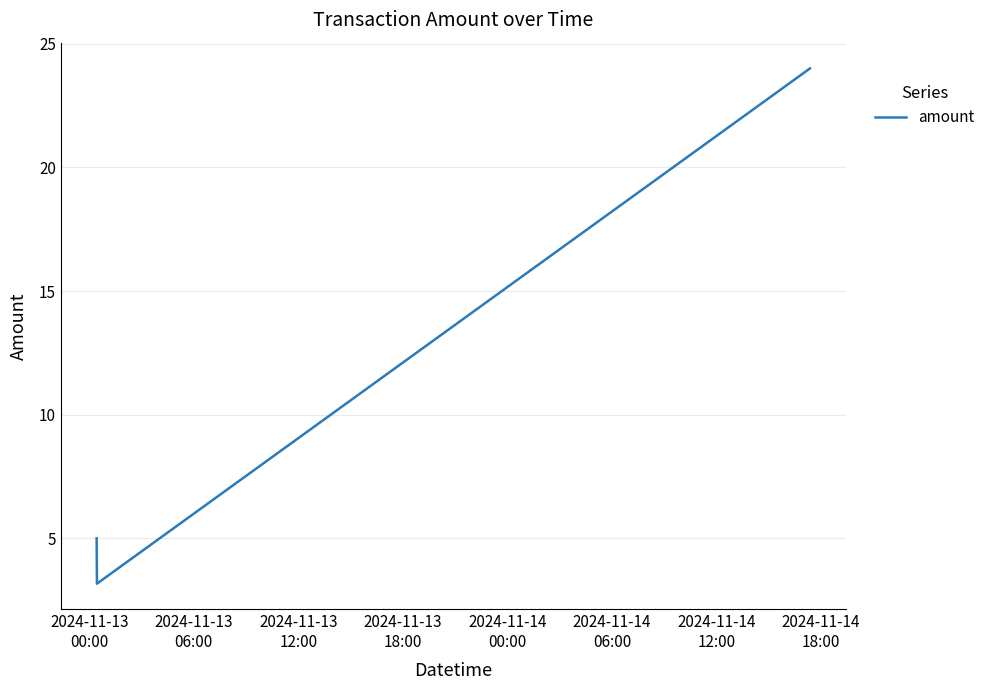

What is the difference between the maximum and minimum values?

20.8